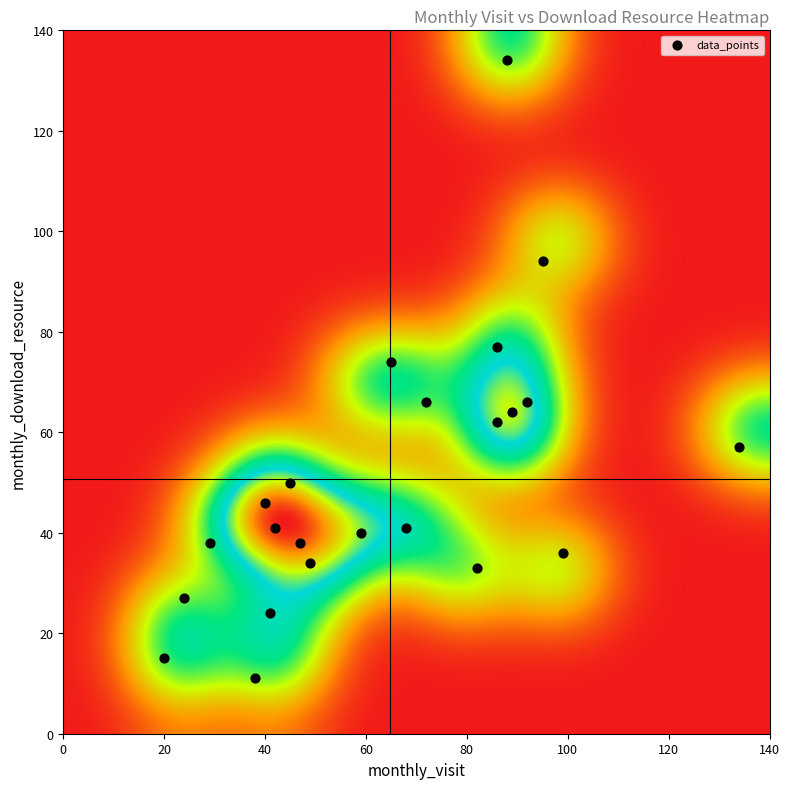

What is the range of Y values (max minus min)?

123